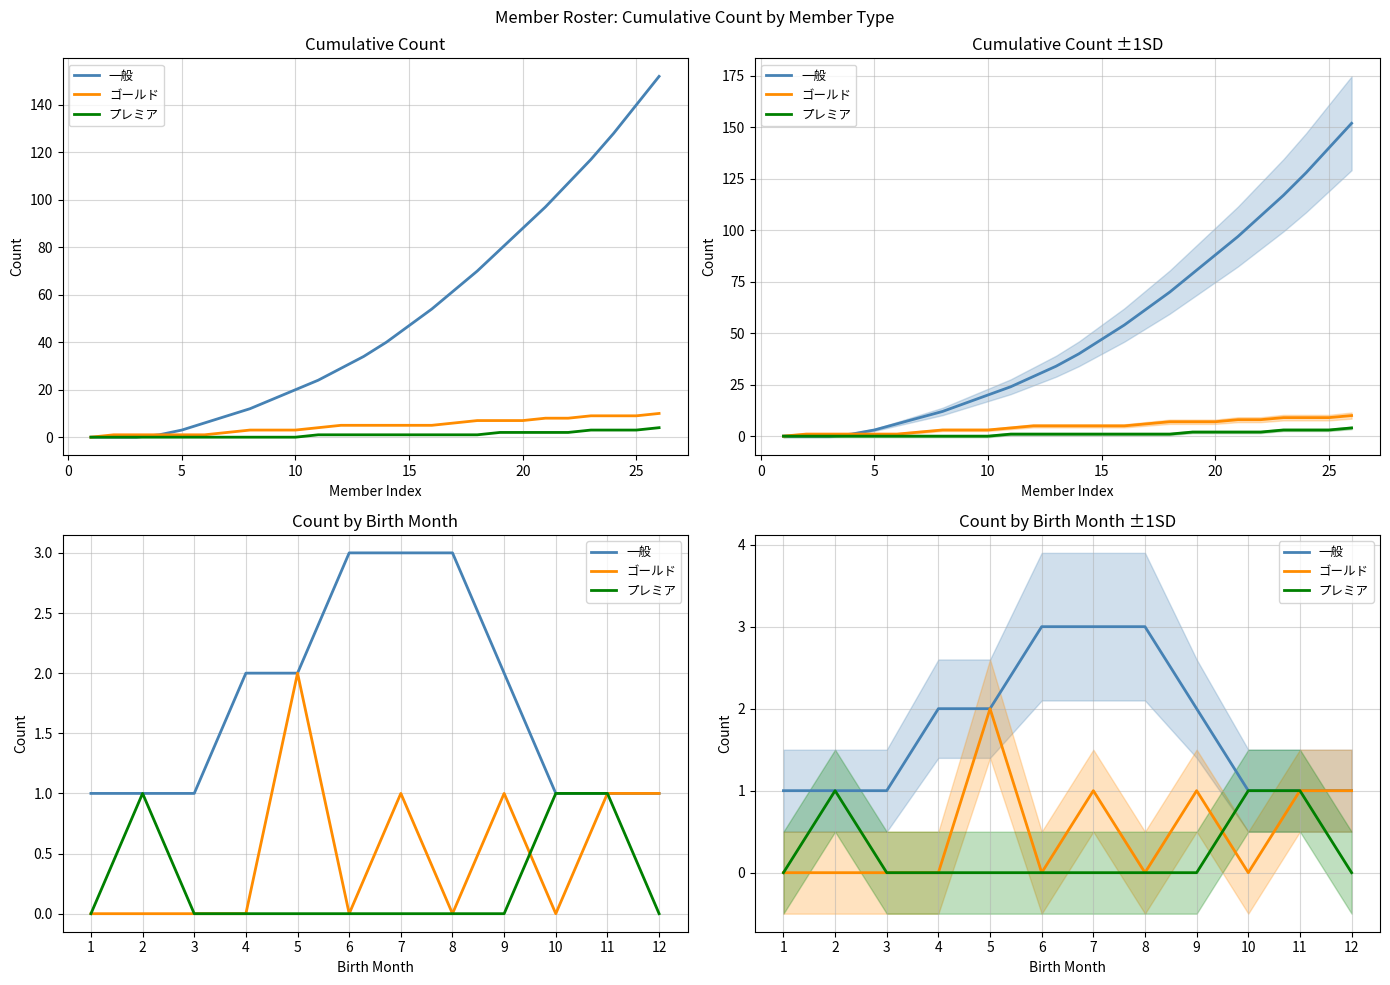

What are all the series names shown in the legend?

一般, ゴールド, プレミア